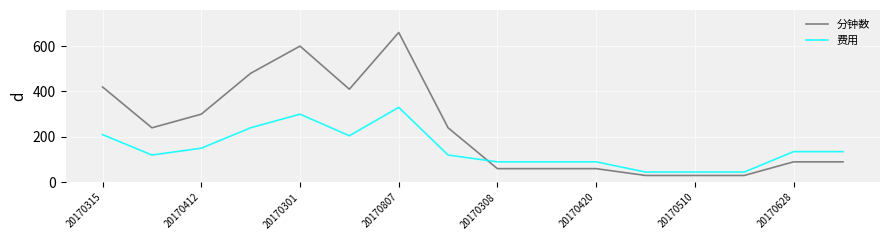

Which series has the largest range (max minus min)?

分钟数